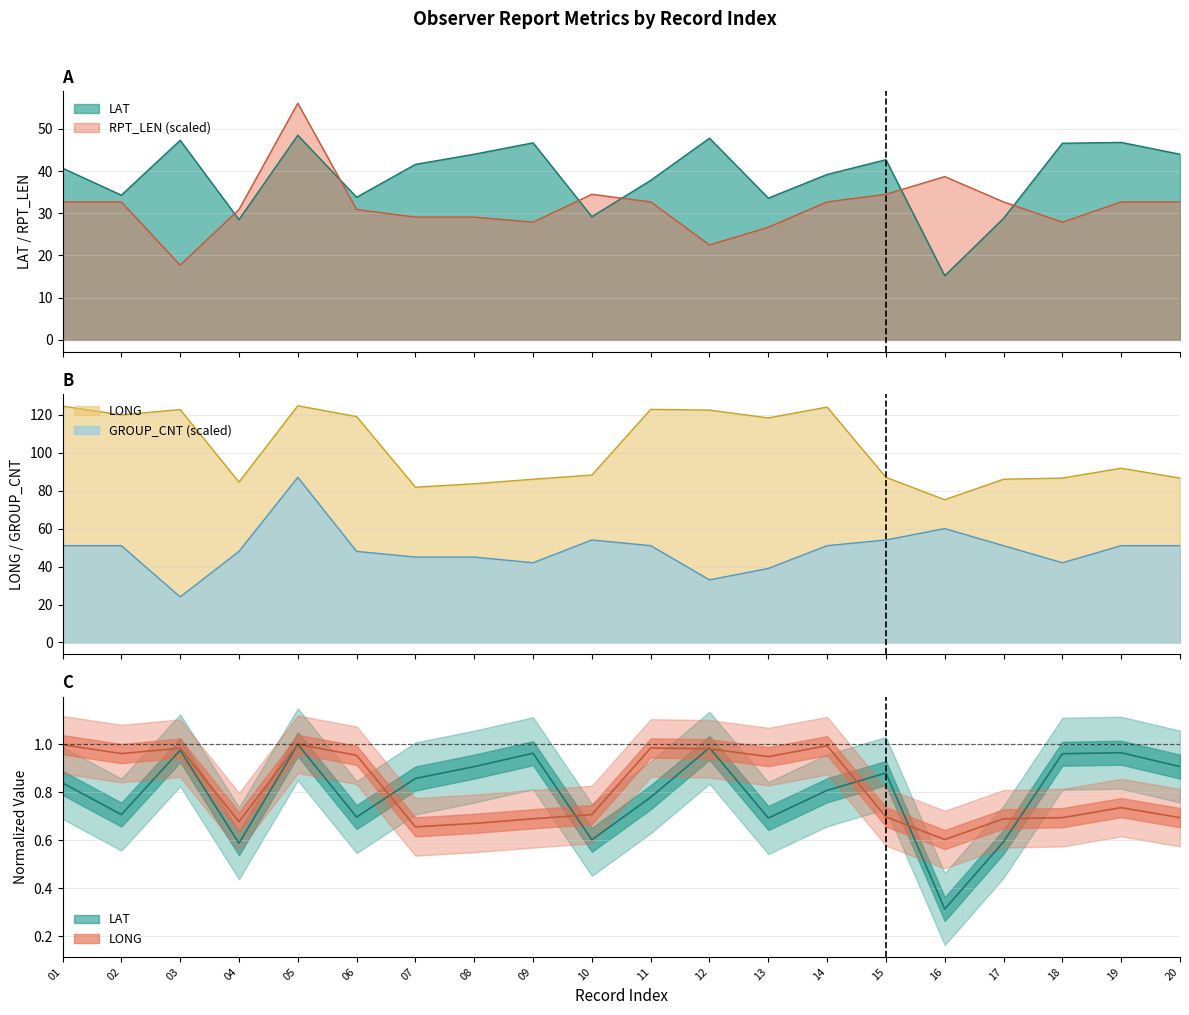

What is the total value across all series at 17?

198.5